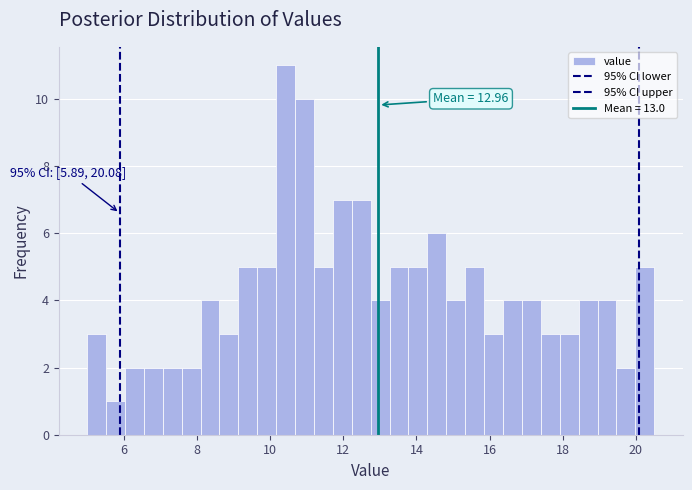

Around what value on the x-axis is the tallest bar? Give the approximate position of its centre, as read against the axis.

10.4